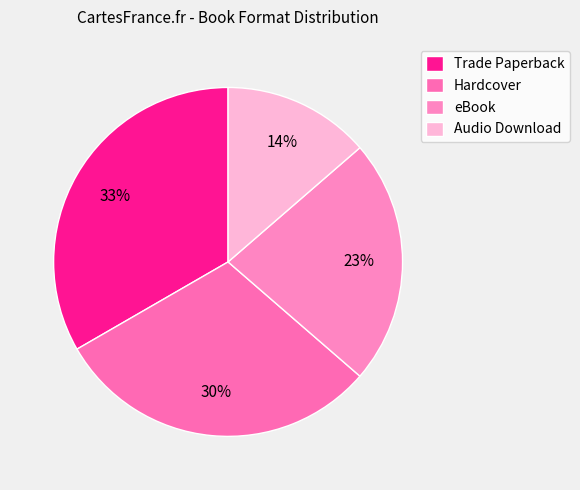

How many segments does this pie chart have?

4